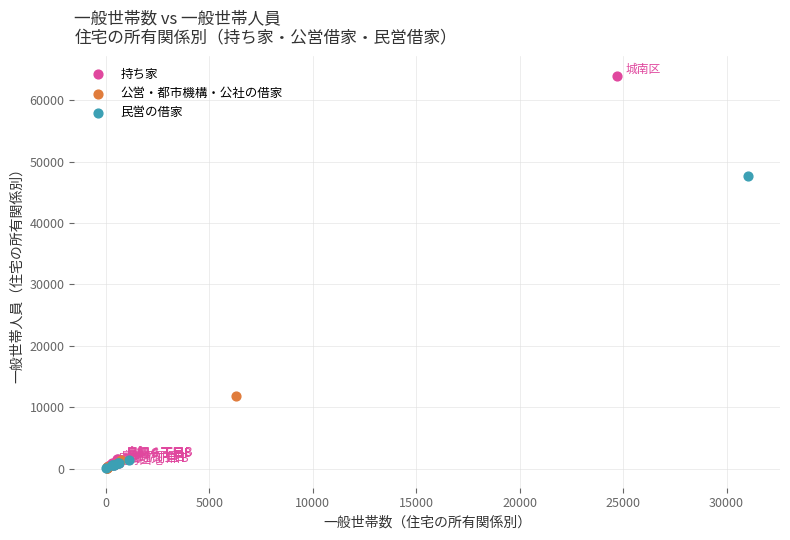

Which series contains the highest Y value?

持ち家